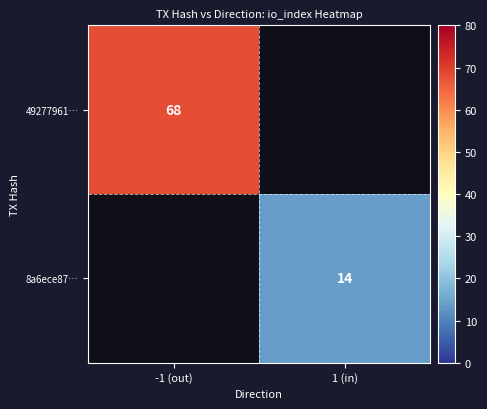

Is it true that 49277961… equals 68 at -1 (out)?

True